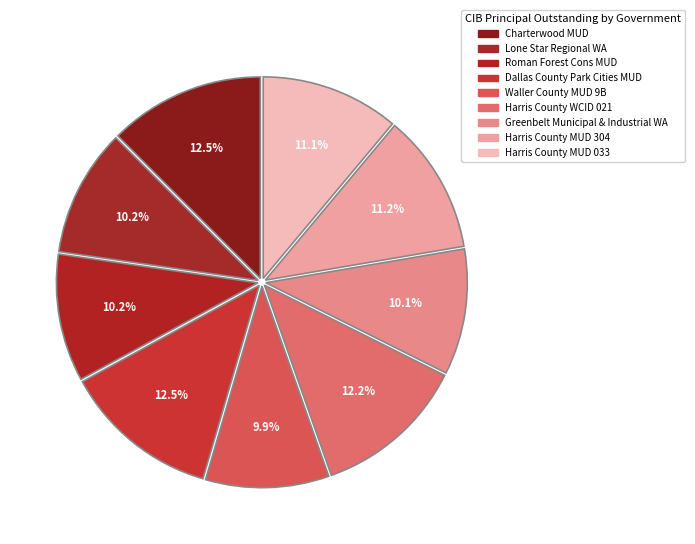

What is the ratio of the value at Lone Star Regional WA to the value at Harris County MUD 033?

0.9